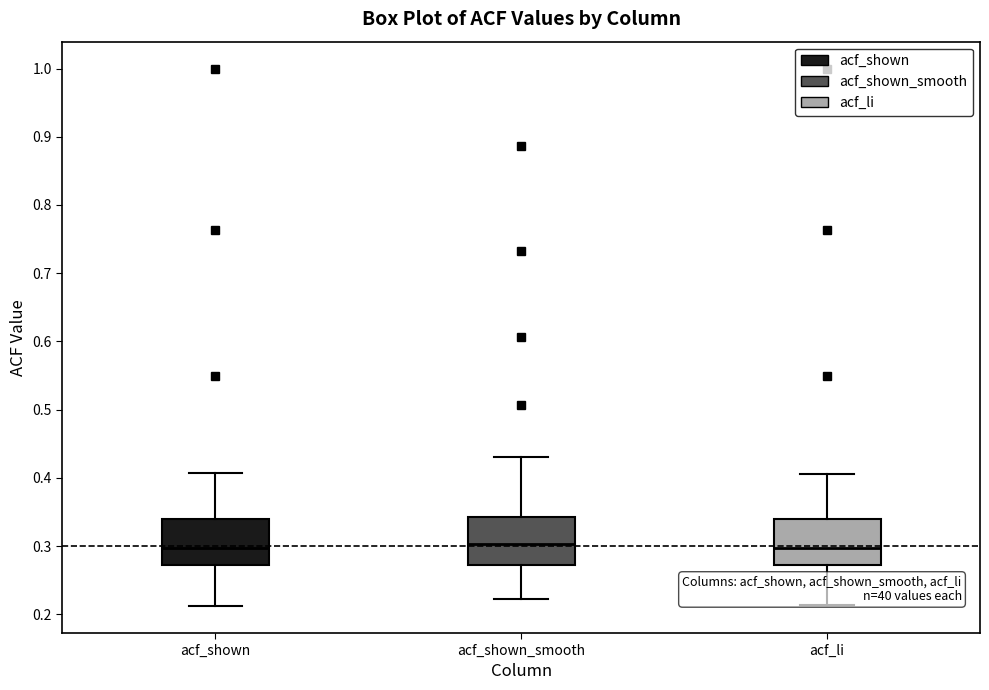

Reading left to right, read every box against the y-axis: the position of its median line, the range the box covers, and the ends of its whiskers. The values are not printed on the chart, so give them approximately, as read against the axis.

acf_shown: median 0.30, box 0.27 to 0.34, whiskers 0.21 to 0.41
acf_shown_smooth: median 0.30, box 0.27 to 0.34, whiskers 0.22 to 0.43
acf_li: median 0.30, box 0.27 to 0.34, whiskers 0.21 to 0.41